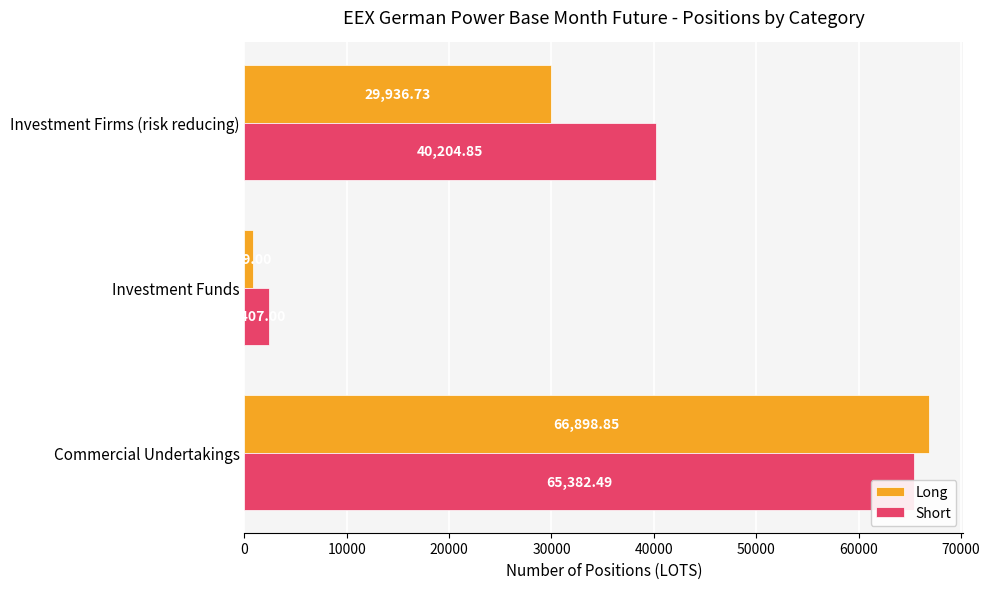

How many values in the Short series exceed 40204?

2